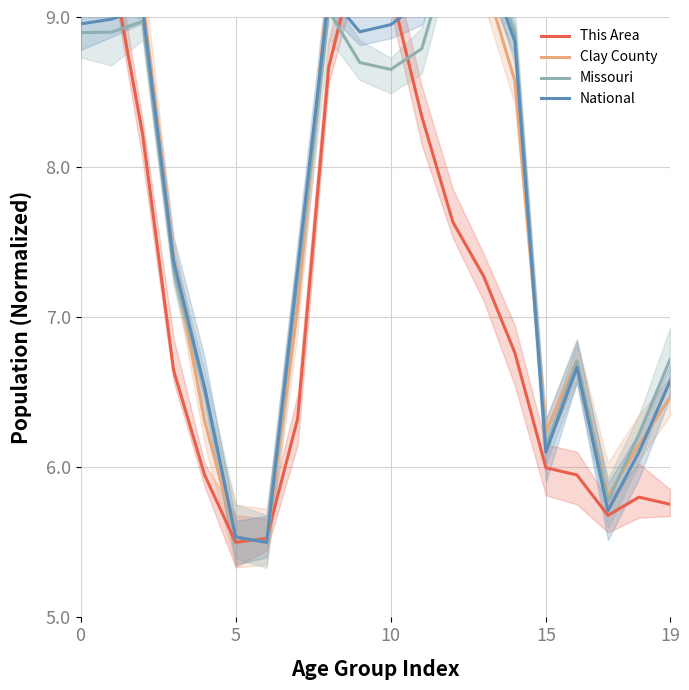

True or false: Missouri has a value of 6.1 at 15.

True